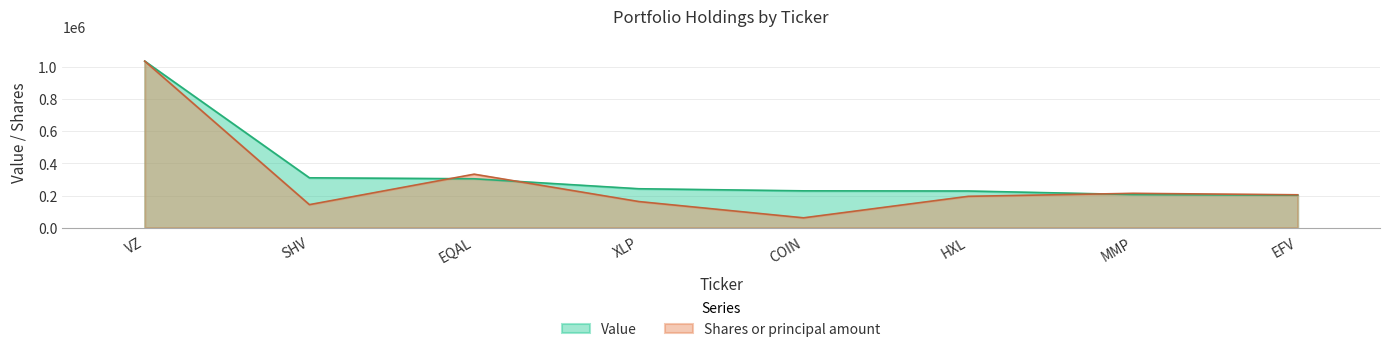

What is the sum of the Value values at VZ and SHV?

1345000.0